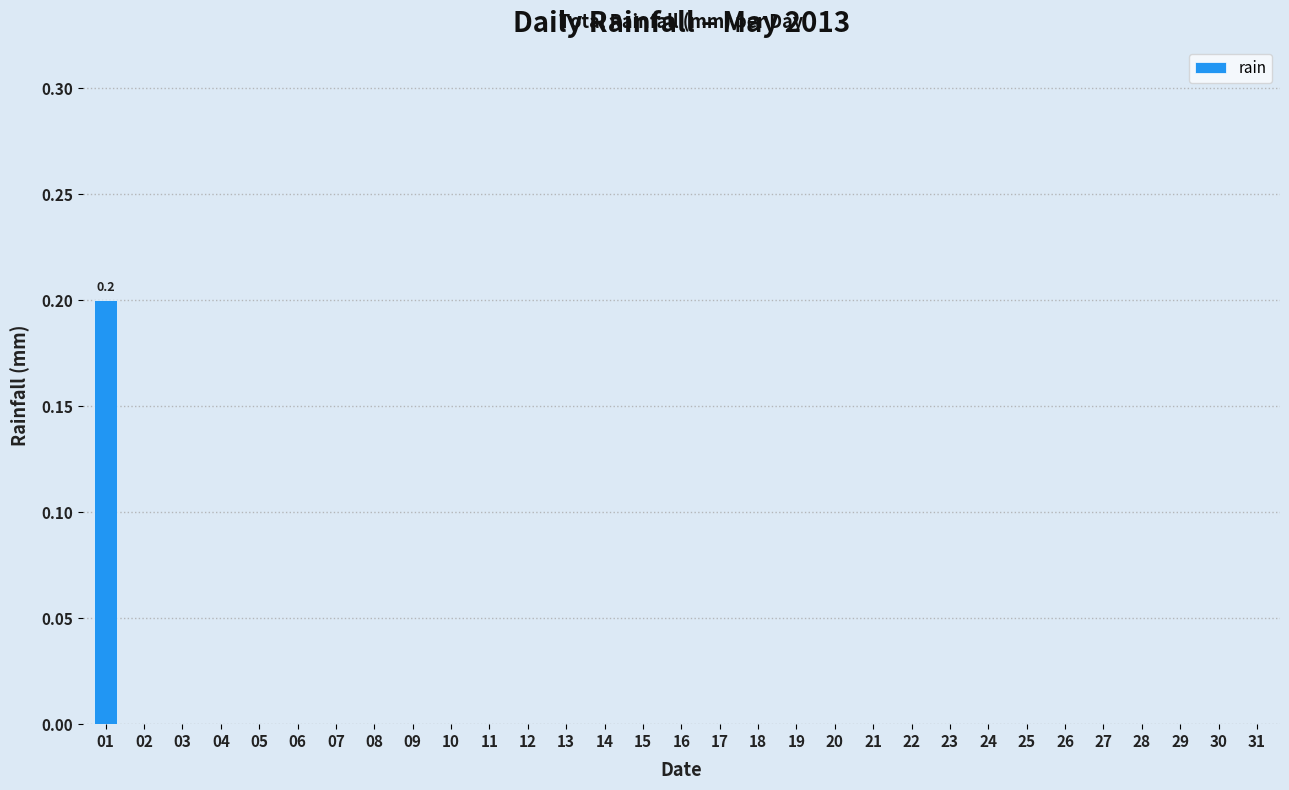

The chart shows a value of 0.0 at 10. True or false?

True